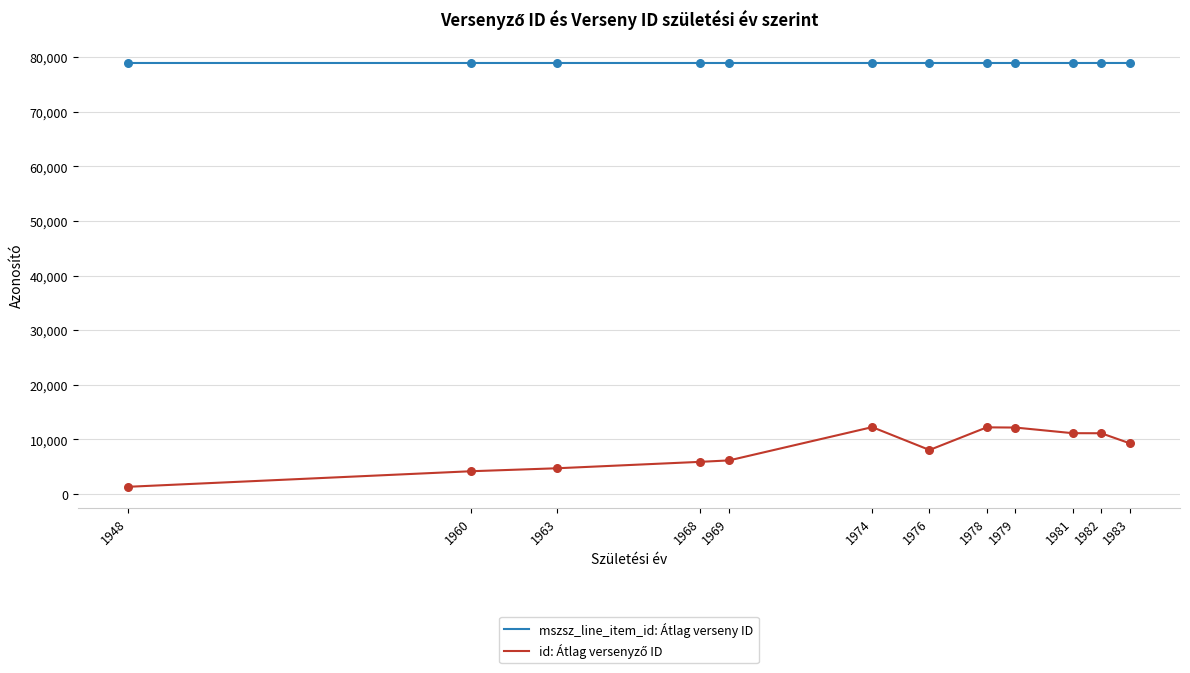

What is the total value across all series at 1982?

90034.0